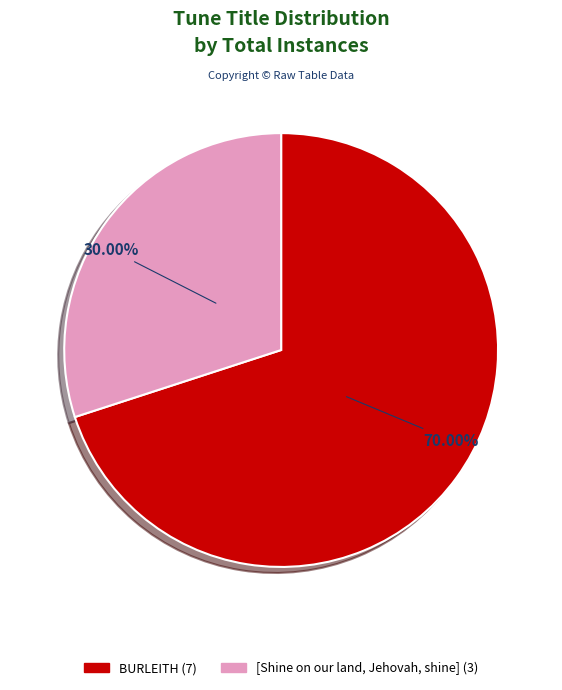

What is the smallest slice in the pie chart?

[Shine on our land, Jehovah, shine]